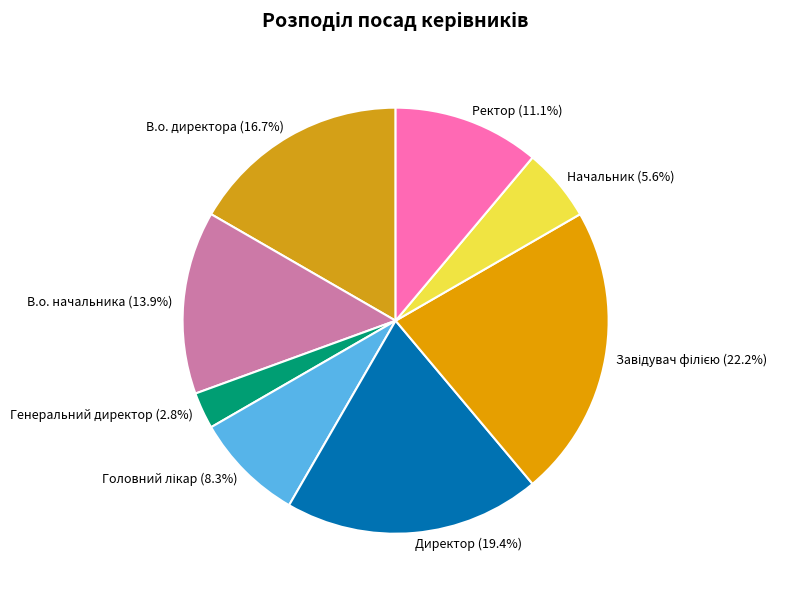

Does В.о. начальника (13.9%) represent more than half of the total?

No